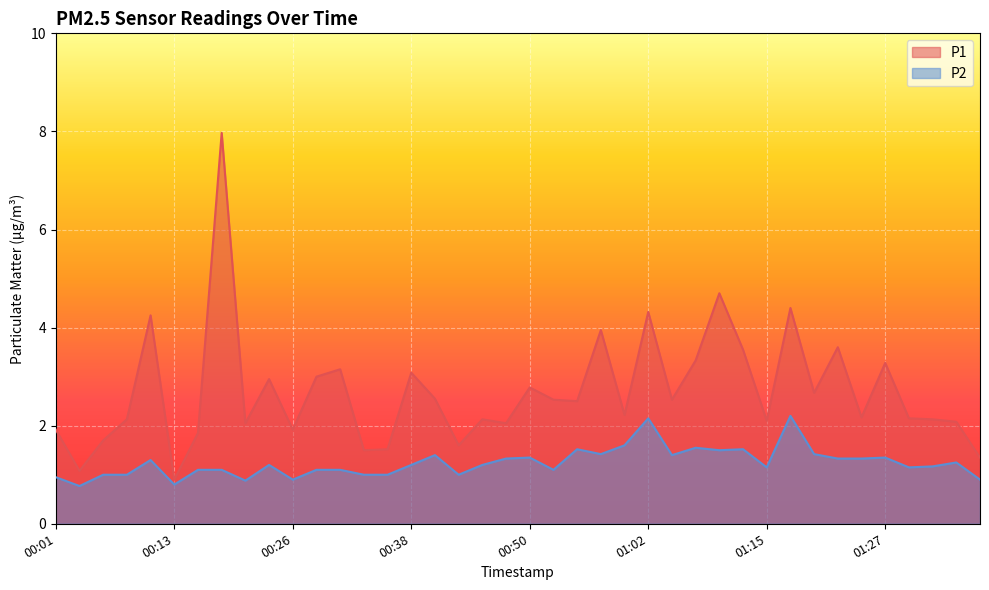

What is the value of the P1 point at the 35th from the left?

2.2